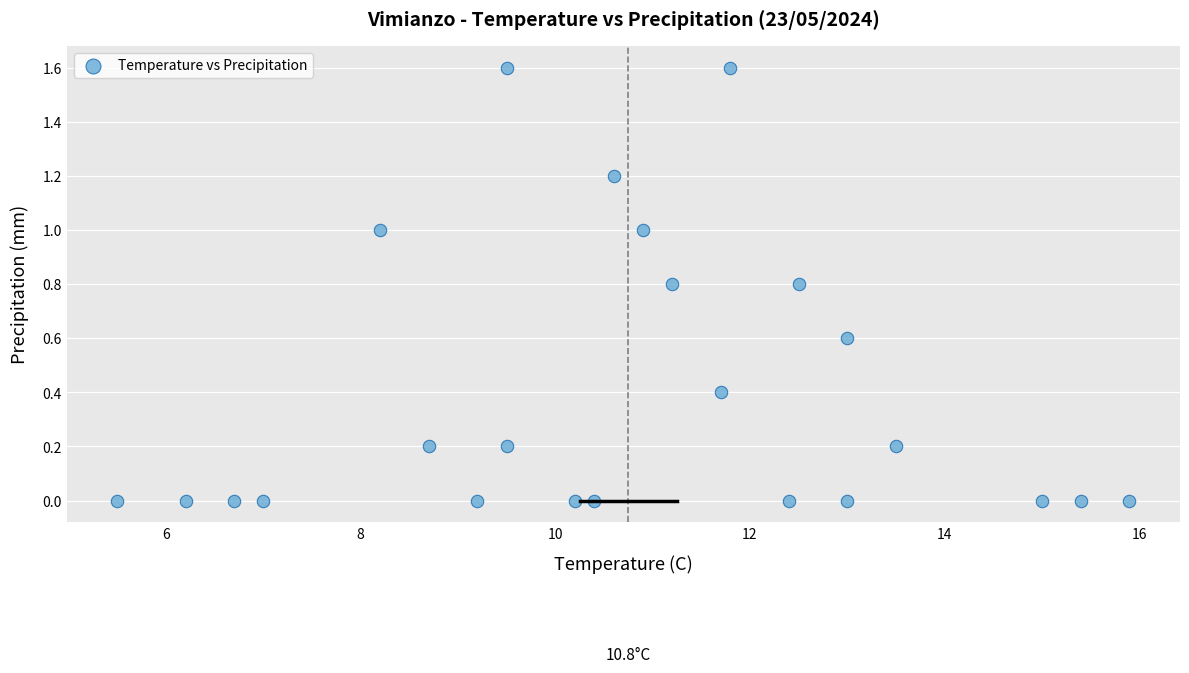

What is the range of Y values (max minus min)?

1.6